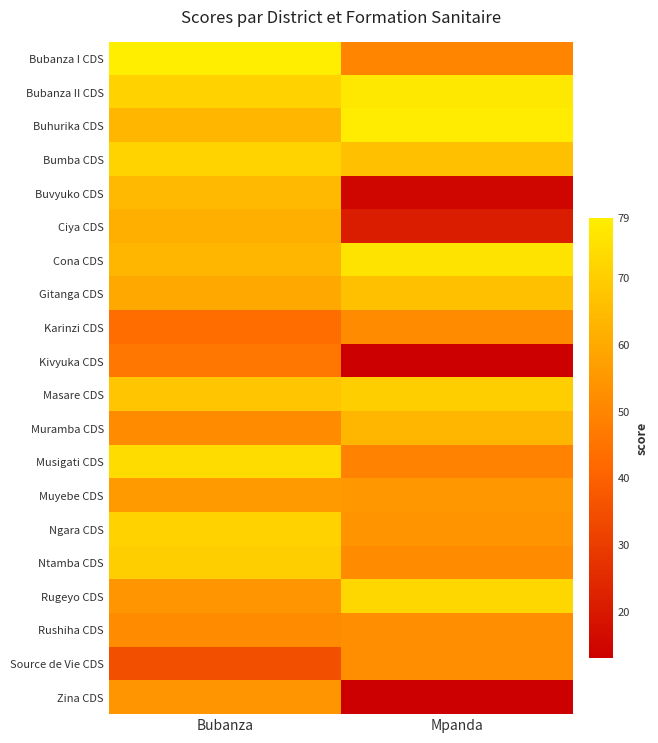

Reading right to left, transcribe all the data shown in this chart.

Bubanza I CDS: Mpanda=50.0	Bubanza=79.3
Bubanza II CDS: Mpanda=77.4	Bubanza=71.2
Buhurika CDS: Mpanda=78.4	Bubanza=63.5
Bumba CDS: Mpanda=66.3	Bubanza=71.6
Buvyuko CDS: Mpanda=14.9	Bubanza=64.4
Ciya CDS: Mpanda=21.1	Bubanza=61.5
Cona CDS: Mpanda=76.0	Bubanza=63.5
Gitanga CDS: Mpanda=66.3	Bubanza=60.1
Karinzi CDS: Mpanda=51.4	Bubanza=43.3
Kivyuka CDS: Mpanda=13.5	Bubanza=46.1
Masare CDS: Mpanda=70.2	Bubanza=67.8
Muramba CDS: Mpanda=63.5	Bubanza=51.4
Musigati CDS: Mpanda=49.5	Bubanza=74.0
Muyebe CDS: Mpanda=54.8	Bubanza=55.8
Ngara CDS: Mpanda=53.9	Bubanza=71.2
Ntamba CDS: Mpanda=51.4	Bubanza=70.2
Rugeyo CDS: Mpanda=72.6	Bubanza=54.3
Rushiha CDS: Mpanda=52.9	Bubanza=51.9
Source de Vie CDS: Mpanda=52.9	Bubanza=35.1
Zina CDS: Mpanda=0.0	Bubanza=54.3